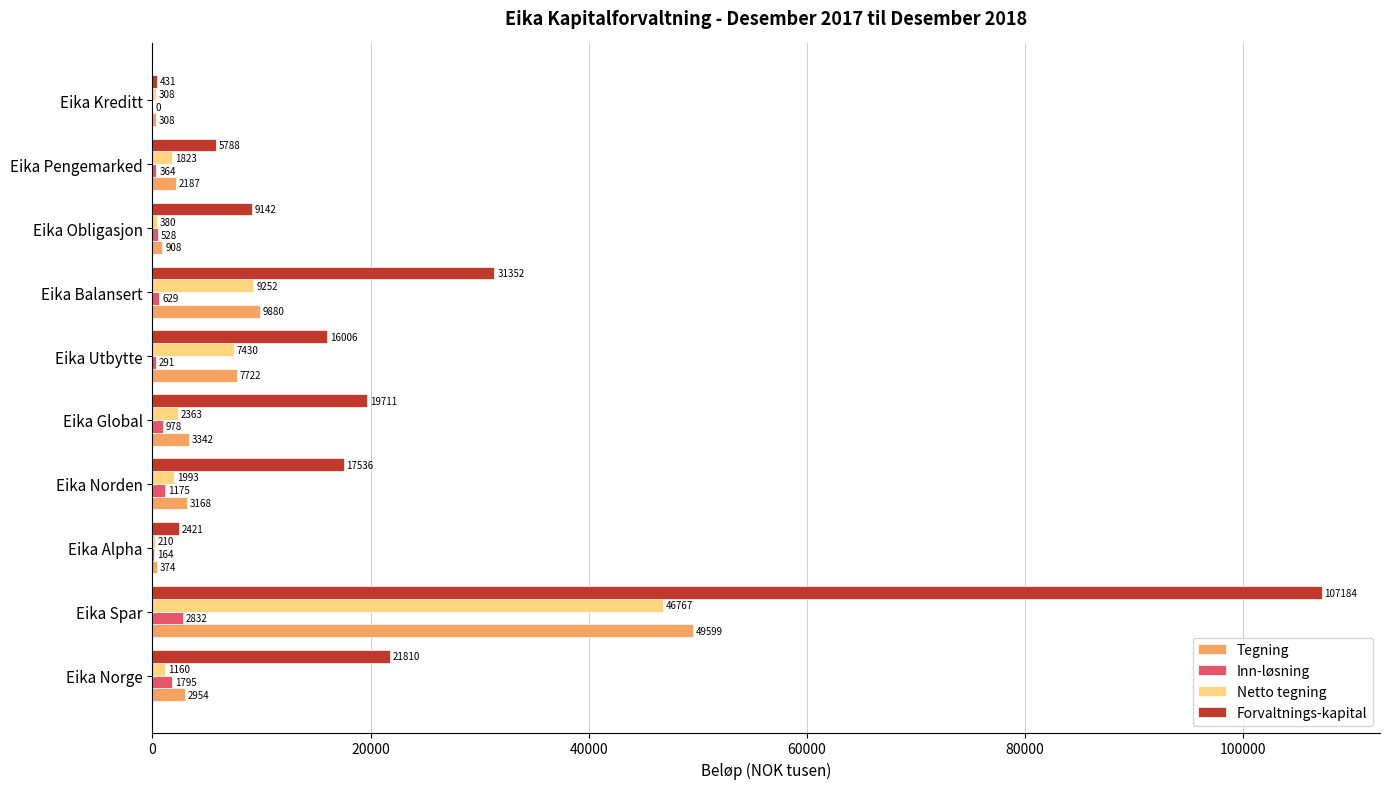

Which series has the largest total across all categories?

Forvaltnings-kapital